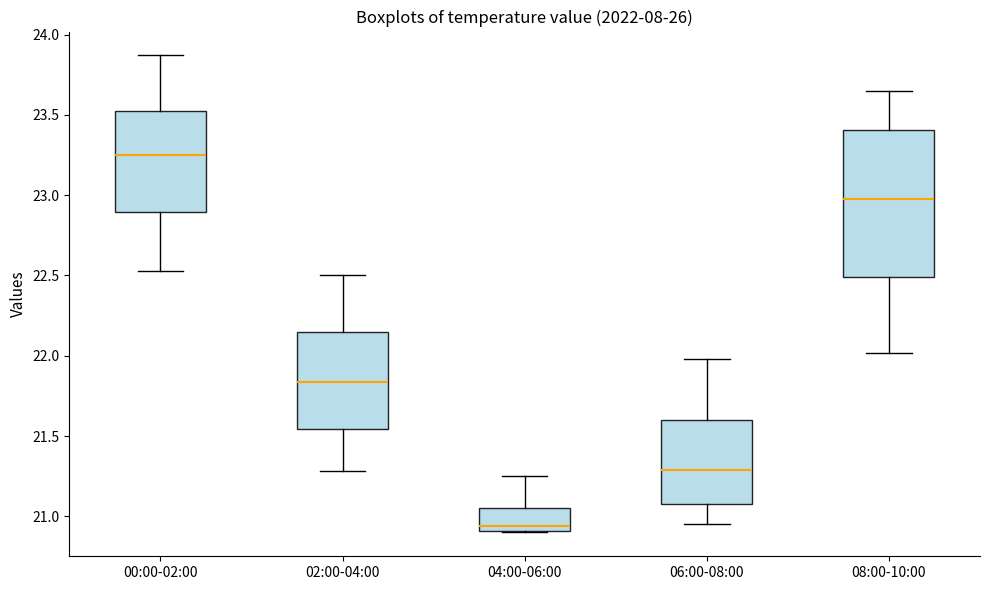

Where is the lower edge of the box for 08:00-10:00 on the y-axis? The values are not printed on the chart, so give them approximately, as read against the axis.

22.50